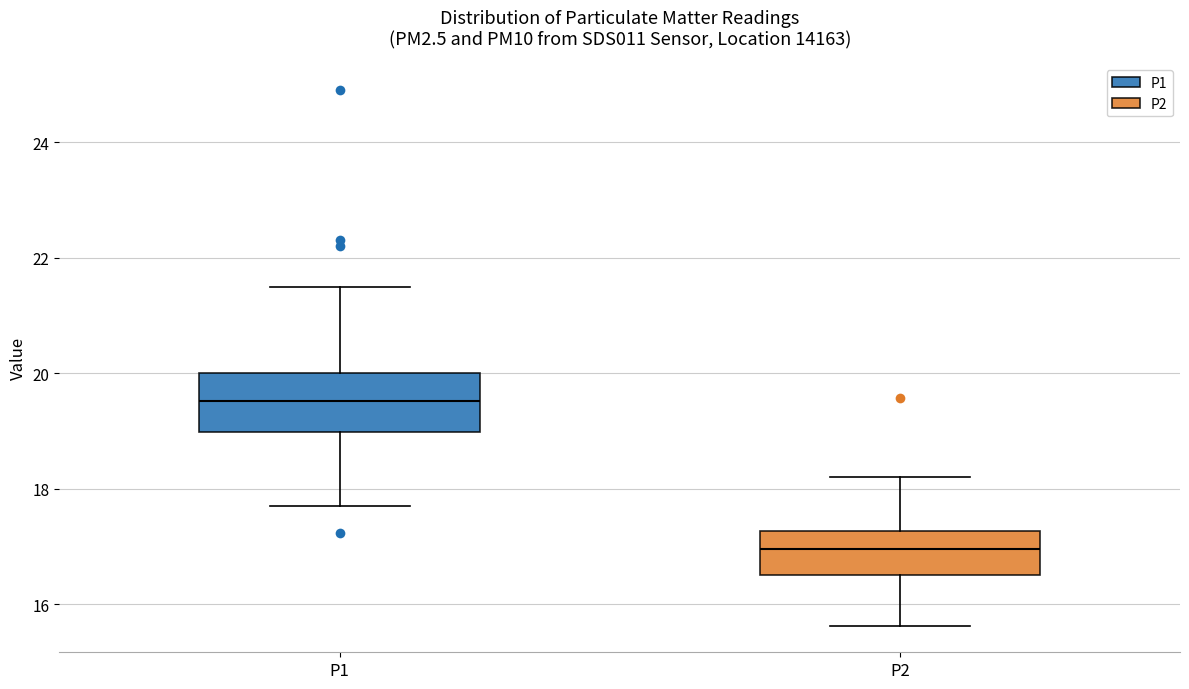

Reading left to right, transcribe this box plot: for each box, give where its median line is, the range the box spans, and where its two whiskers end, as read against the y-axis. The values are not printed on the chart, so give them approximately, as read against the axis.

P1: median 19.6, box 19.0 to 20.0, whiskers 17.8 to 21.6
P2: median 17.0, box 16.6 to 17.2, whiskers 15.6 to 18.2